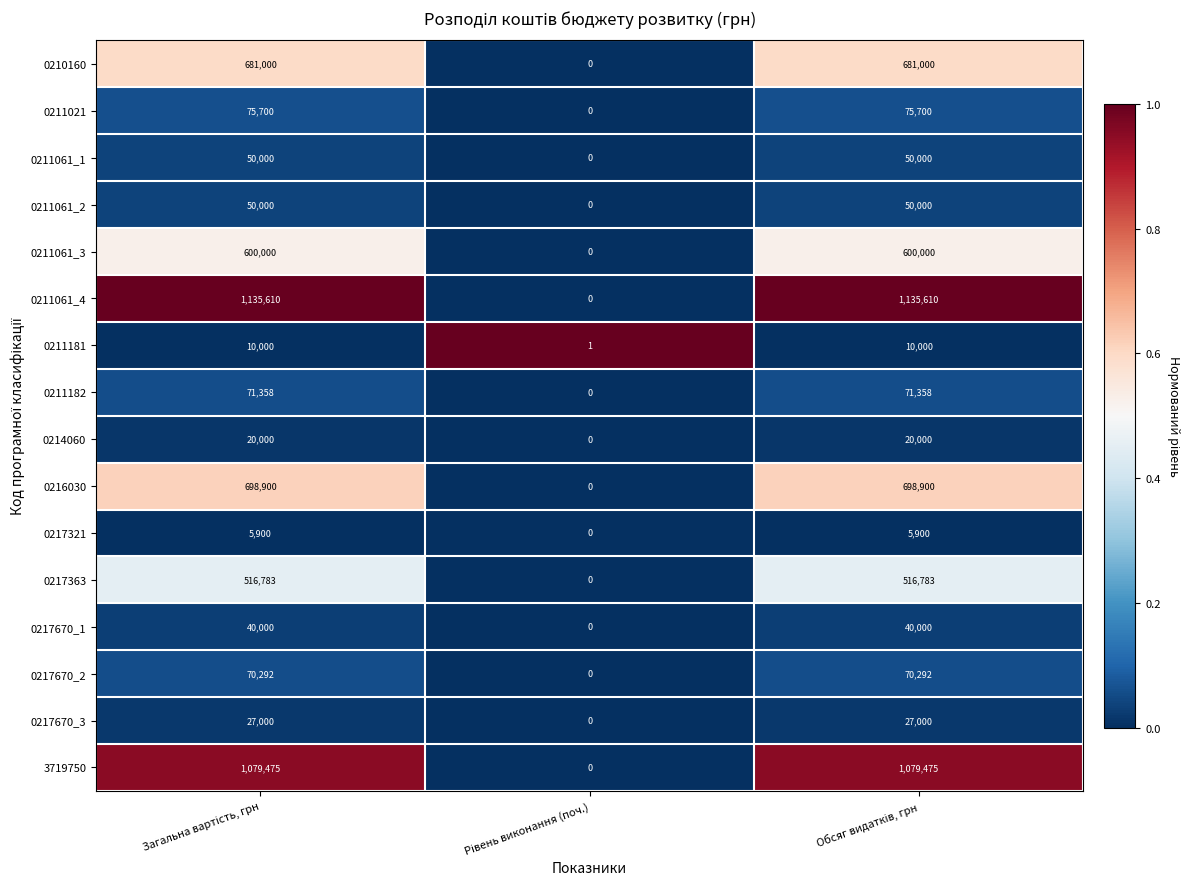

Which series has the widest spread of values?

0211061_4